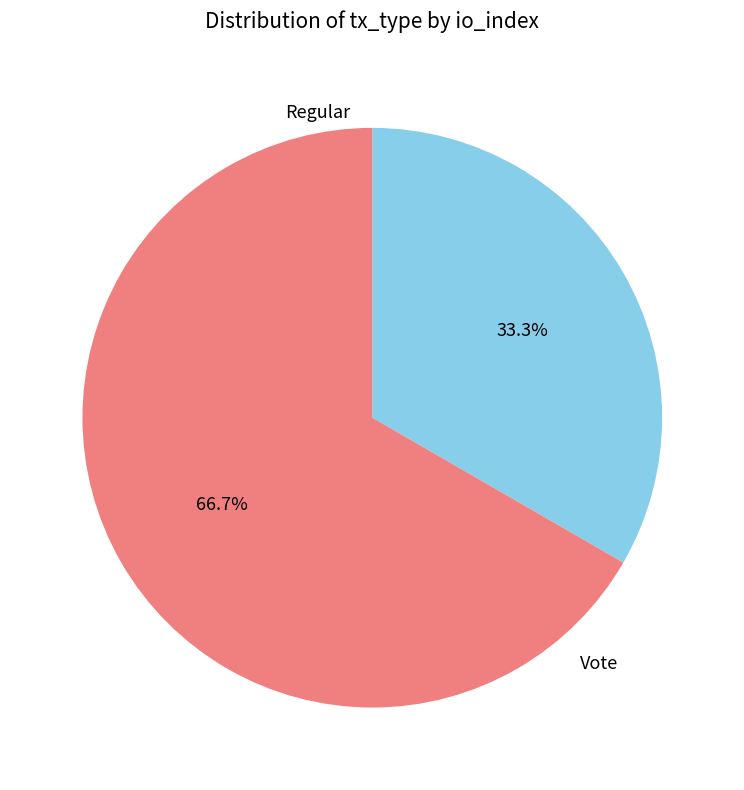

Do Vote and Regular together represent more than half of the pie?

Yes